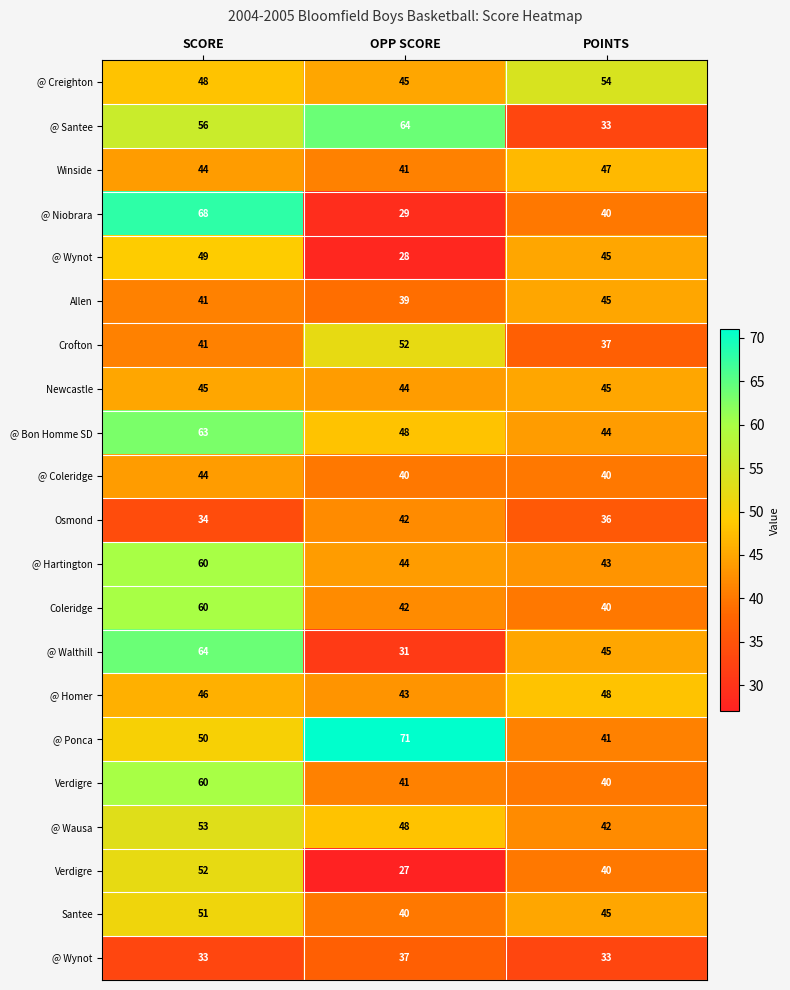

What is the total value across all series at POINTS?

883